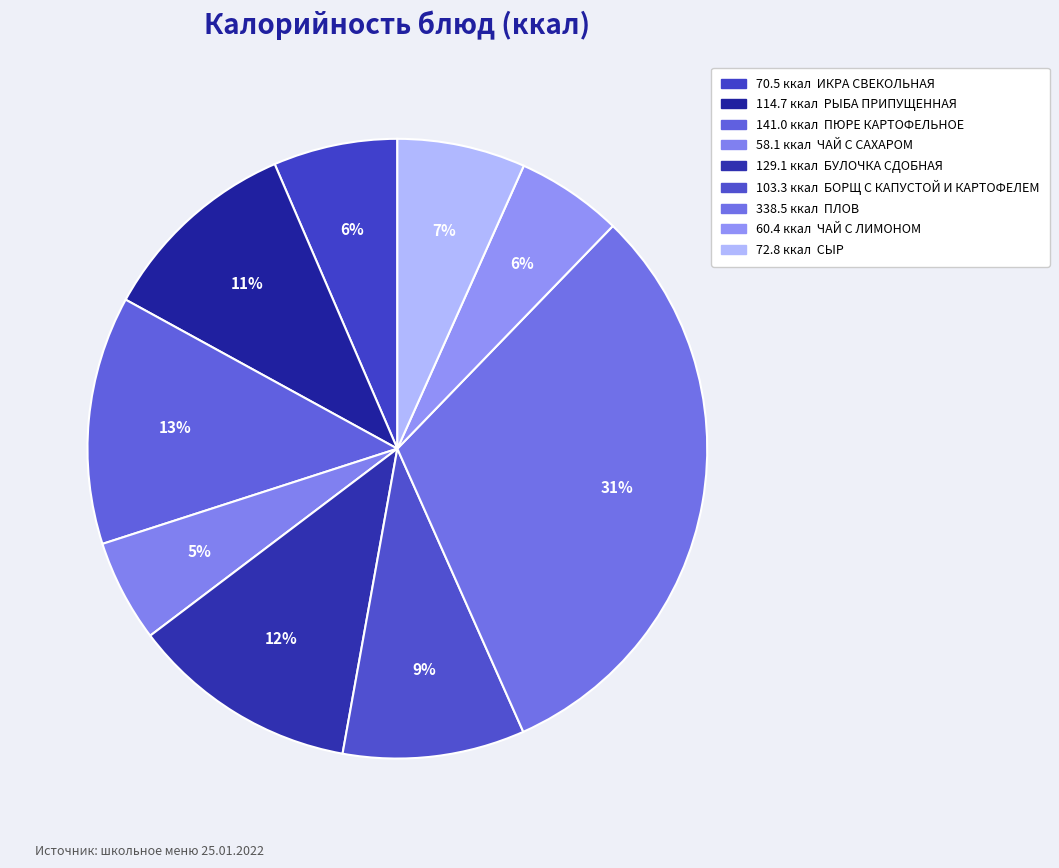

How many slices are in this pie chart?

9